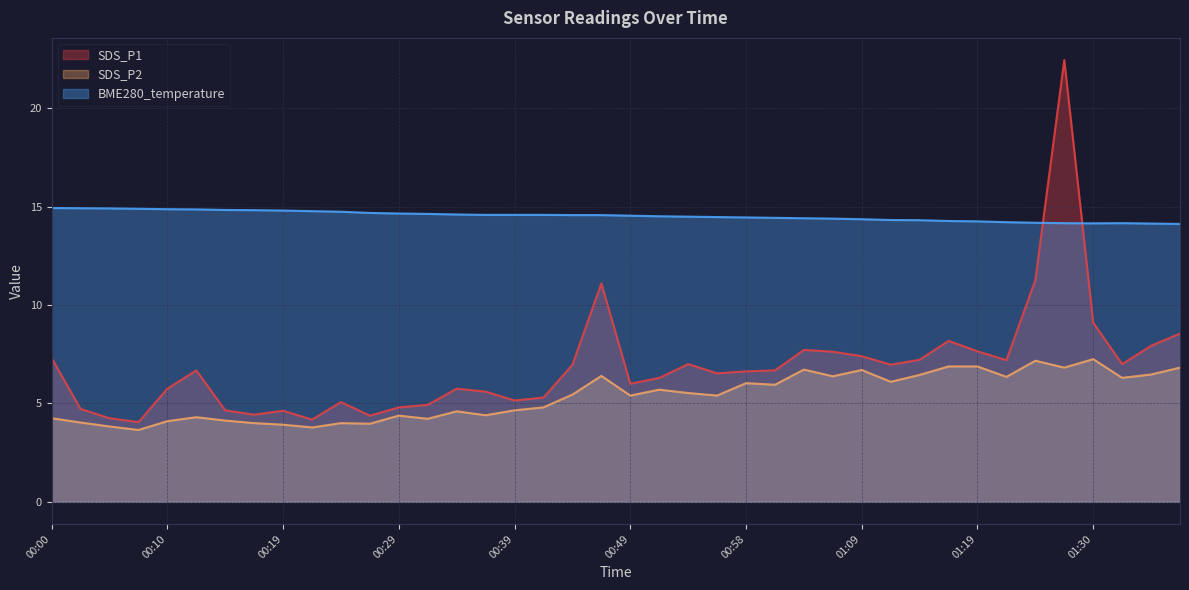

How many times do SDS_P1 and BME280_temperature cross each other?

2